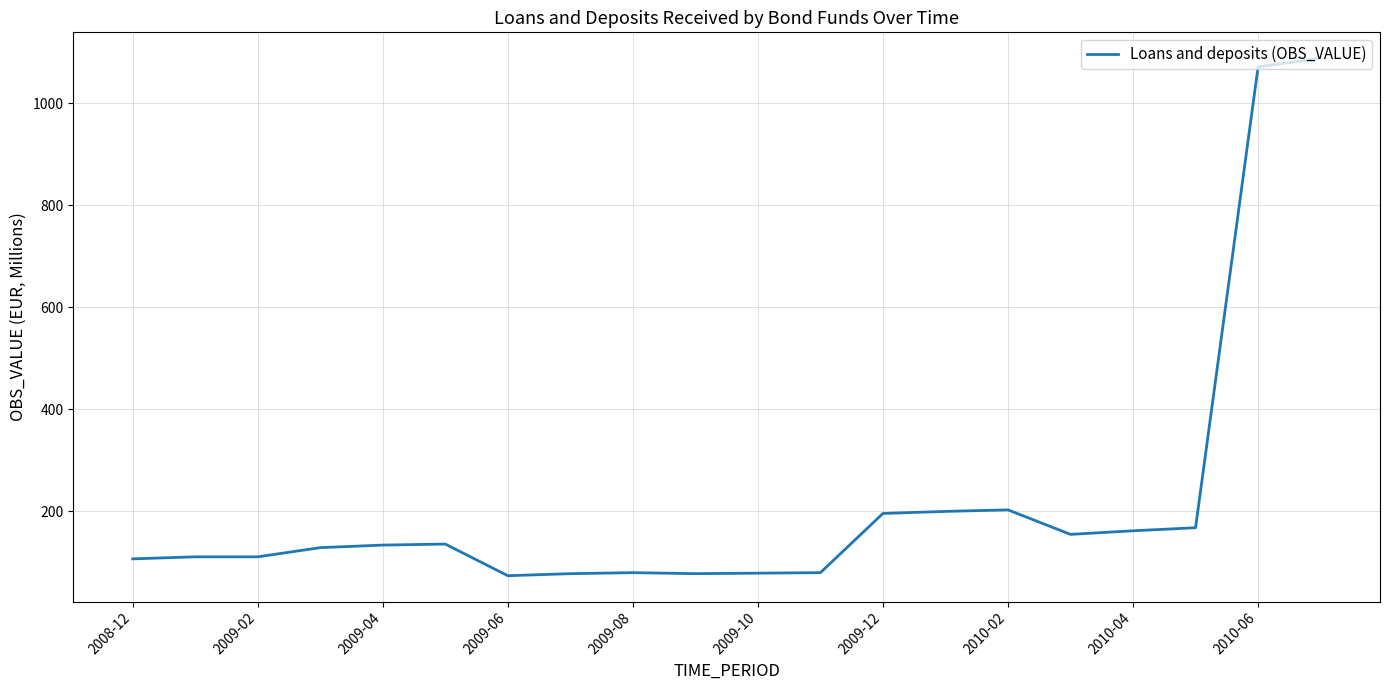

What is the difference between the maximum and minimum values?

1014